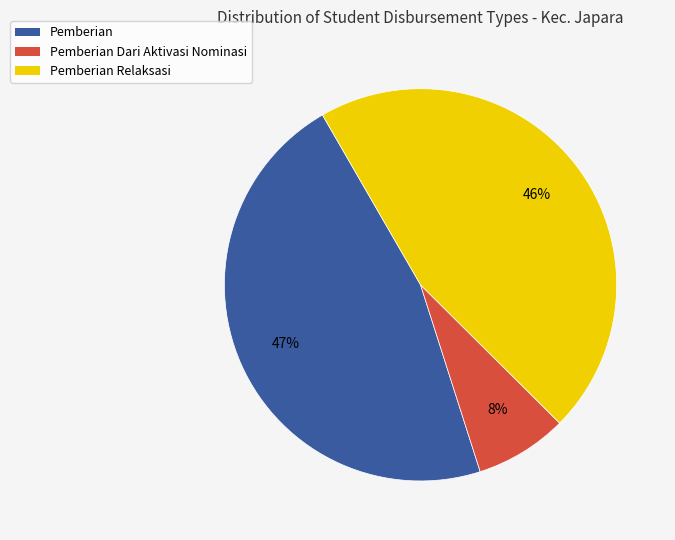

Count the number of slices in the pie.

3